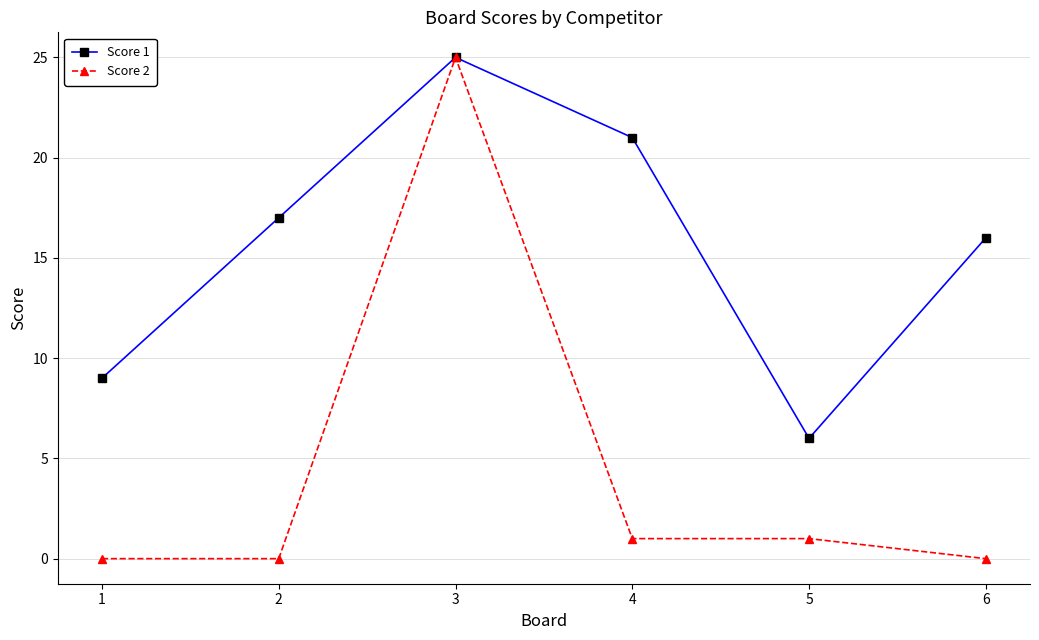

Which series has the largest range (max minus min)?

Score 2